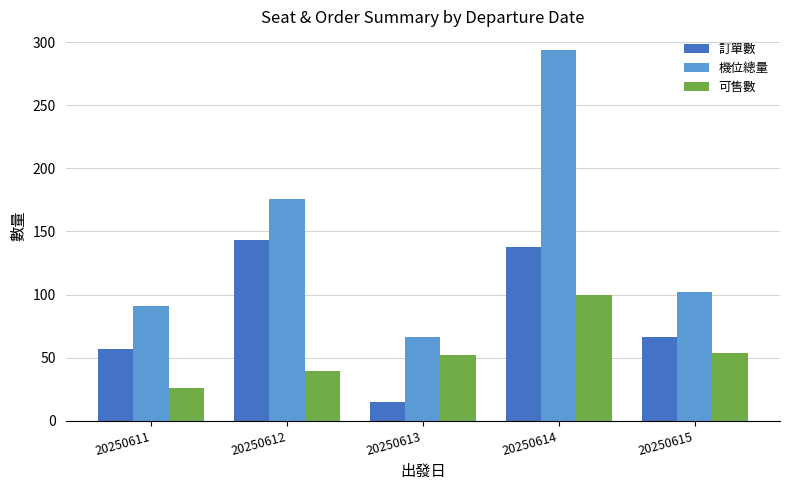

Reading right to left, what are all the values shown in this chart?

訂單數: 66	138	15	143	57
機位總量: 102	294	66	176	91
可售數: 54	100	52	39	26